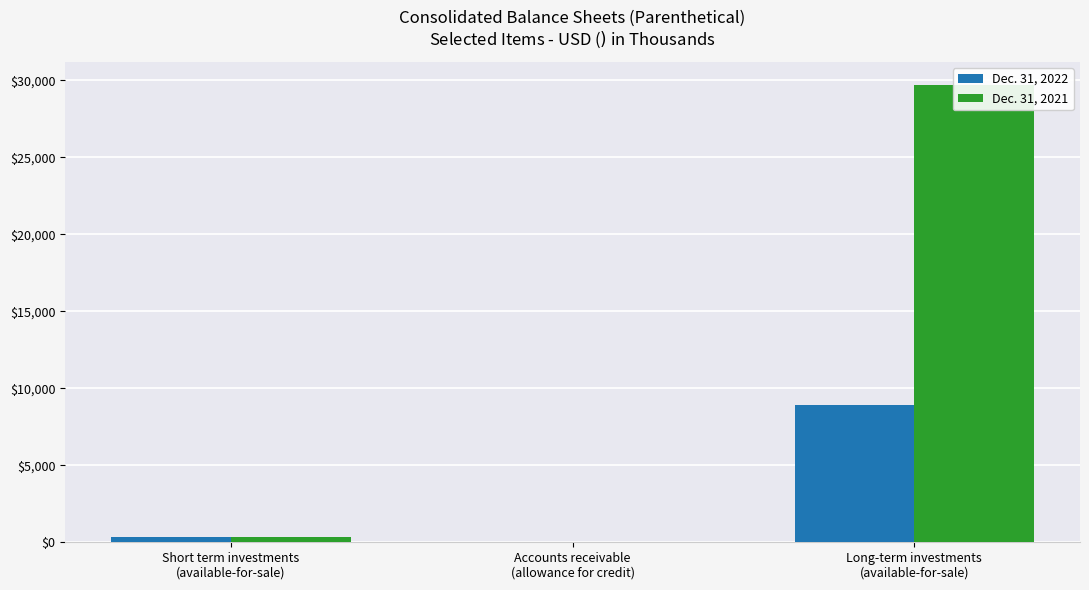

What is the total value across all series at Short term investments
(available-for-sale)?

690